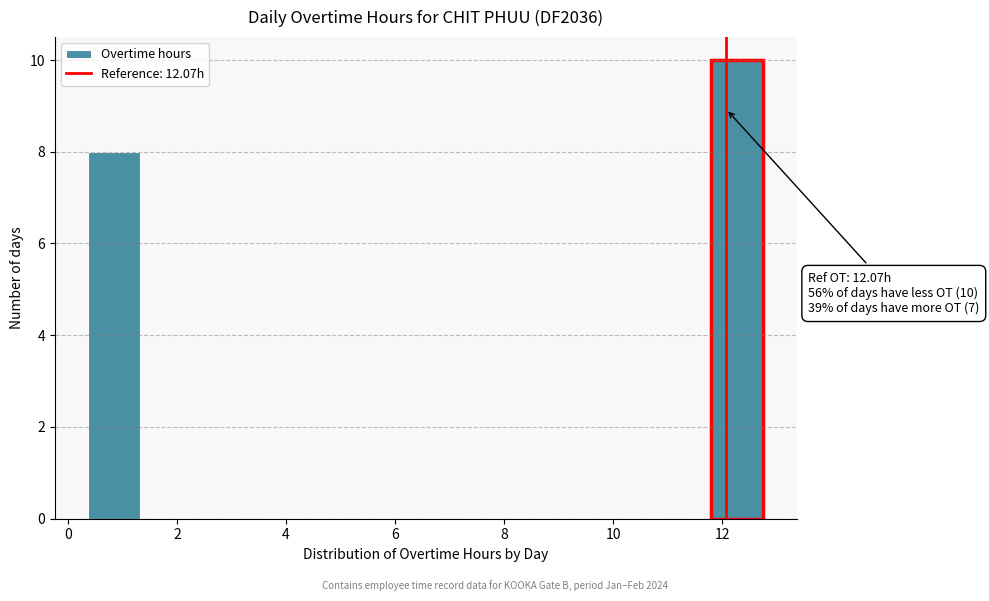

Which range on the x-axis has the tallest bar?

11.8 to 12.8